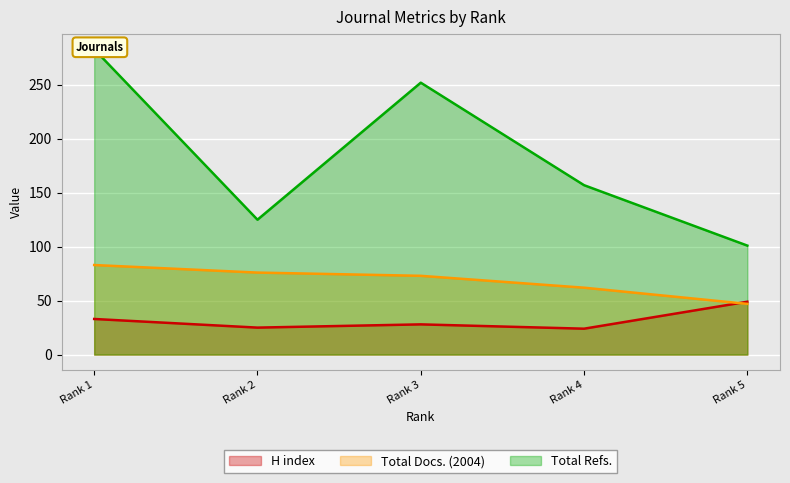

What is the value of the Total Docs. (2004) point at the 2nd from the left?

76